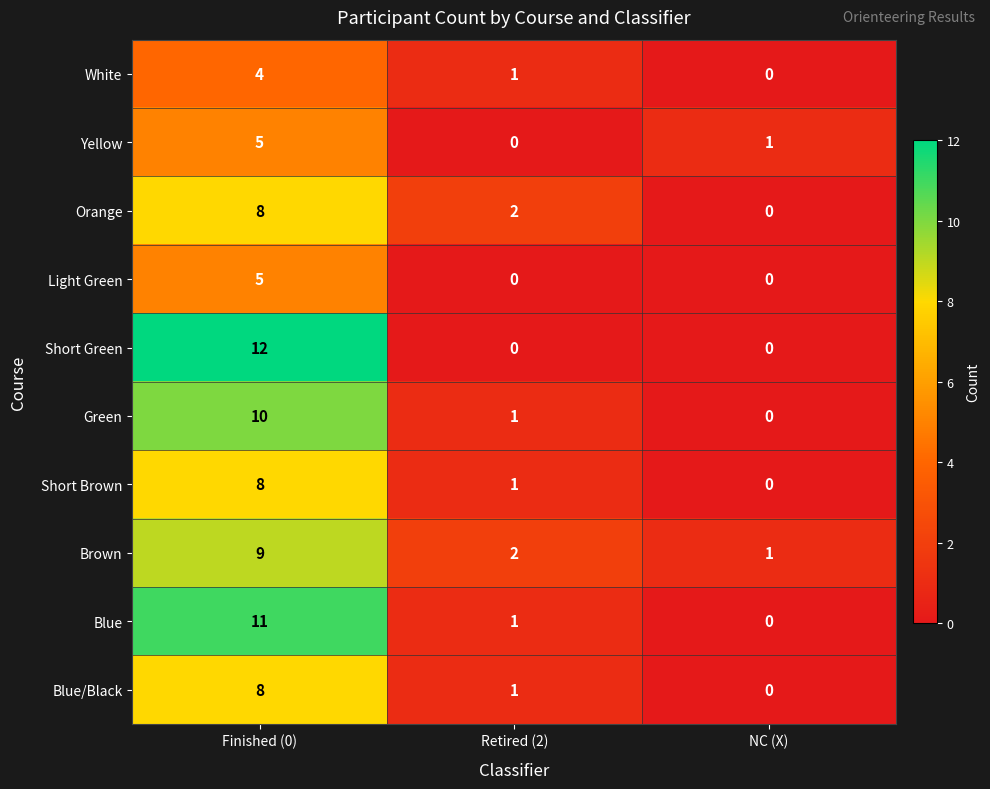

Reading right to left, extract all data points from this chart.

White: 0	1	4
Yellow: 1	0	5
Orange: 0	2	8
Light Green: 0	0	5
Short Green: 0	0	12
Green: 0	1	10
Short Brown: 0	1	8
Brown: 1	2	9
Blue: 0	1	11
Blue/Black: 0	1	8